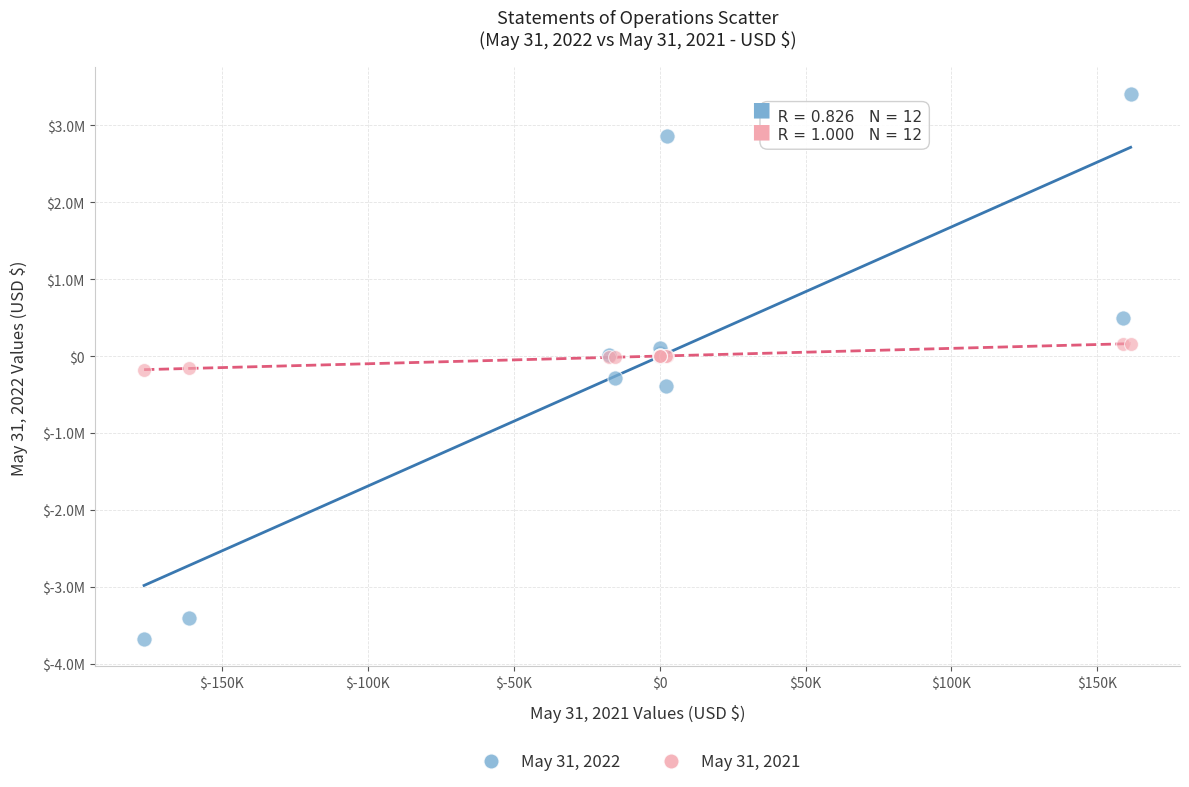

What are all the series names shown in the legend?

May 31, 2022, May 31, 2021